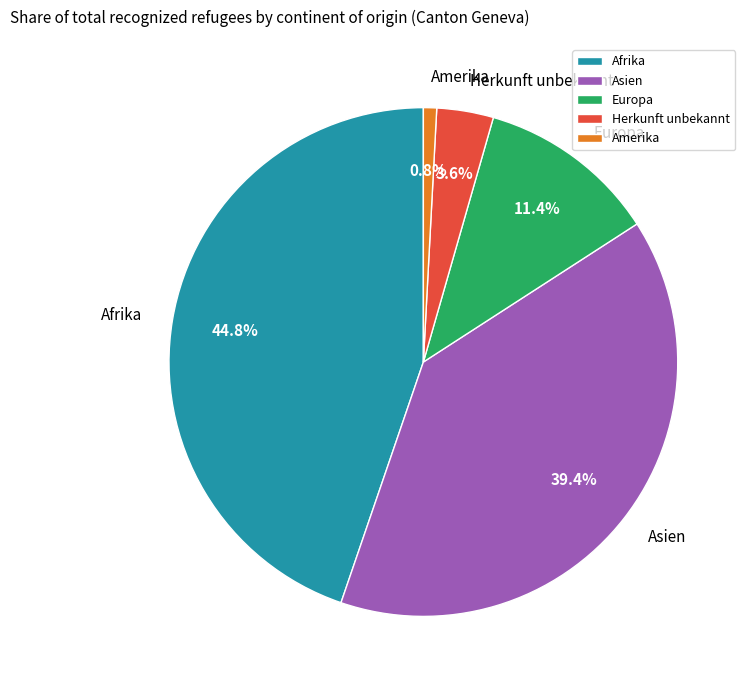

Combined, do Herkunft unbekannt and Afrika account for over 50%?

No